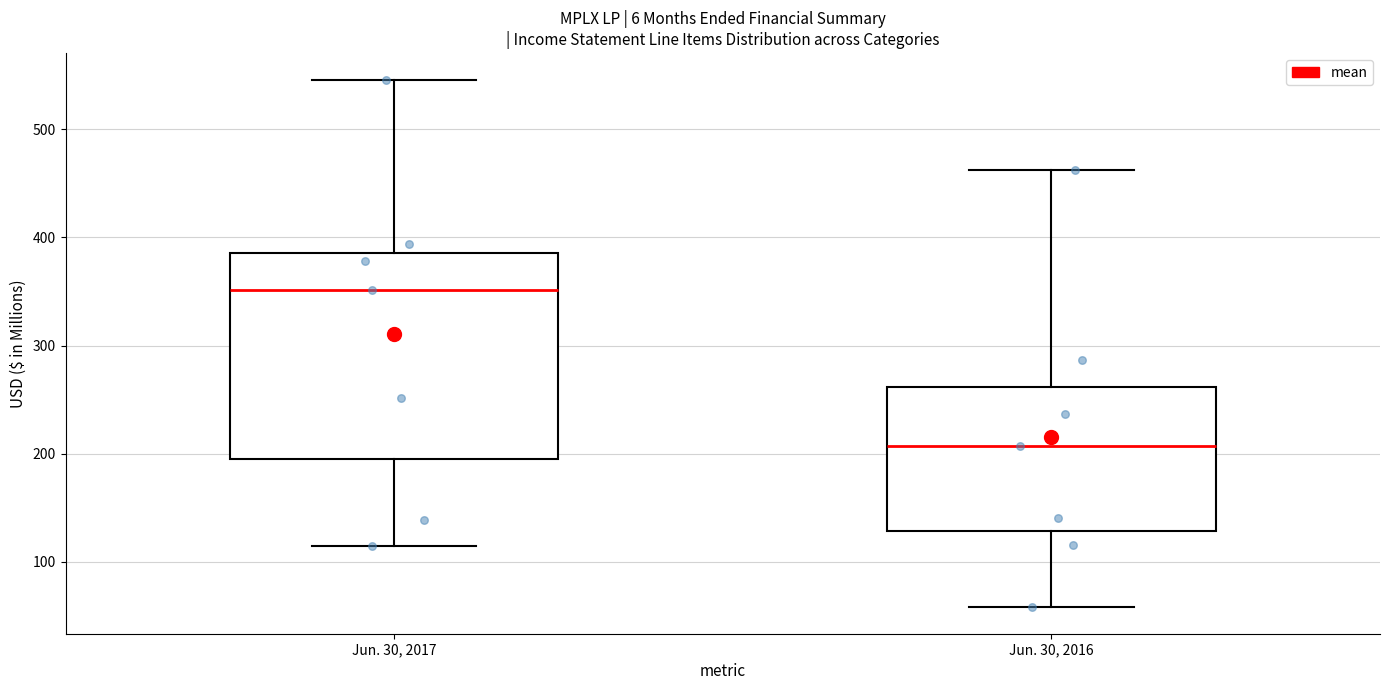

Where is the upper edge of the box for Jun. 30, 2017 on the y-axis? The values are not printed on the chart, so give them approximately, as read against the axis.

390